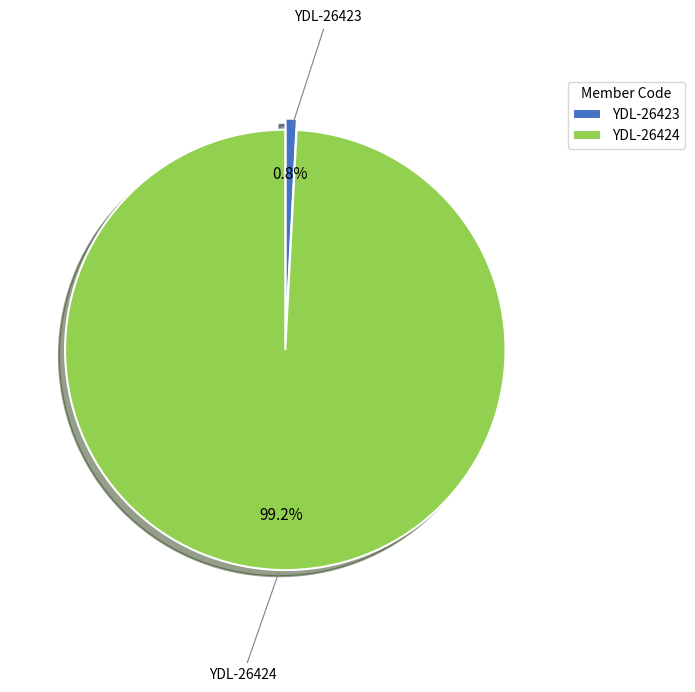

True or false: YDL-26424 accounts for 89% of the total.

False